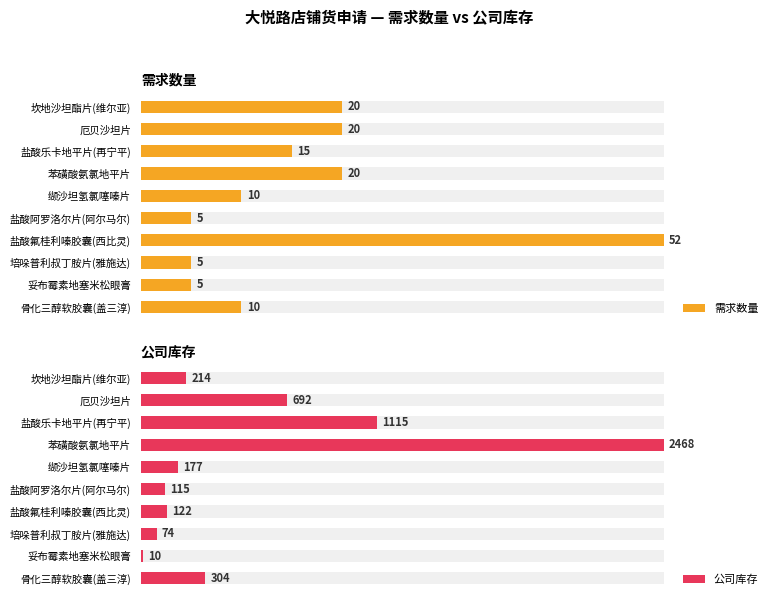

Count the number of data series in this chart.

2